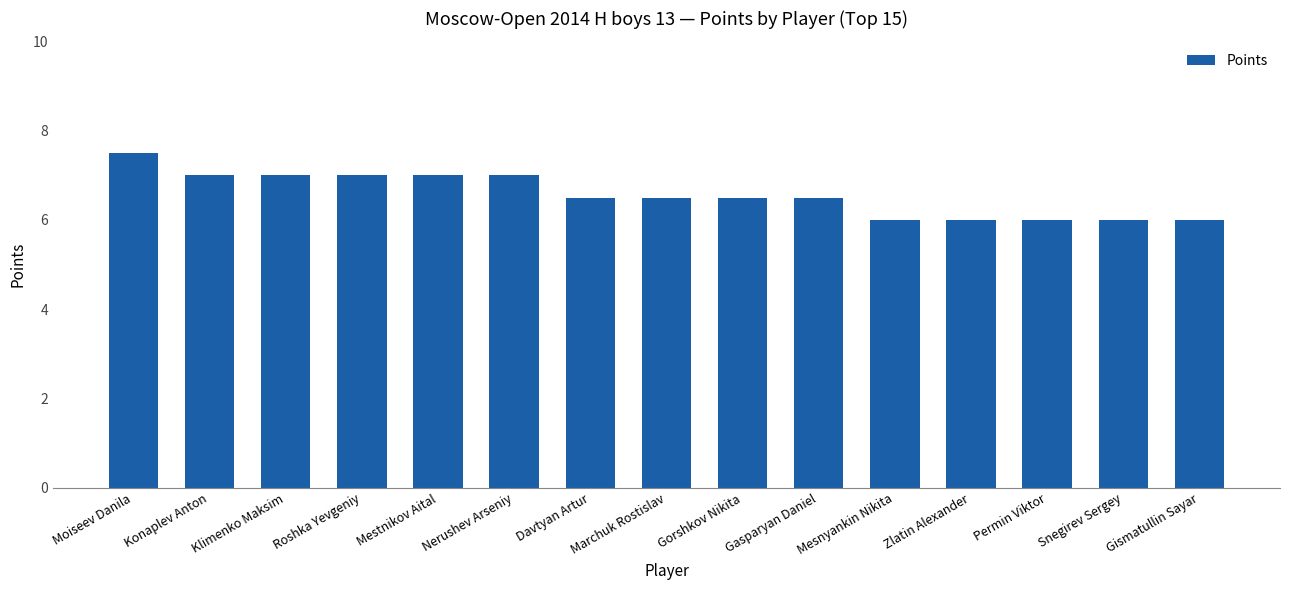

Reading right to left, extract all data points from this chart.

Gismatullin Sayar=6.0	Snegirev Sergey=6.0	Permin Viktor=6.0	Zlatin Alexander=6.0	Mesnyankin Nikita=6.0	Gasparyan Daniel=6.5	Gorshkov Nikita=6.5	Marchuk Rostislav=6.5	Davtyan Artur=6.5	Nerushev Arseniy=7.0	Mestnikov Aital=7.0	Roshka Yevgeniy=7.0	Klimenko Maksim=7.0	Konaplev Anton=7.0	Moiseev Danila=7.5